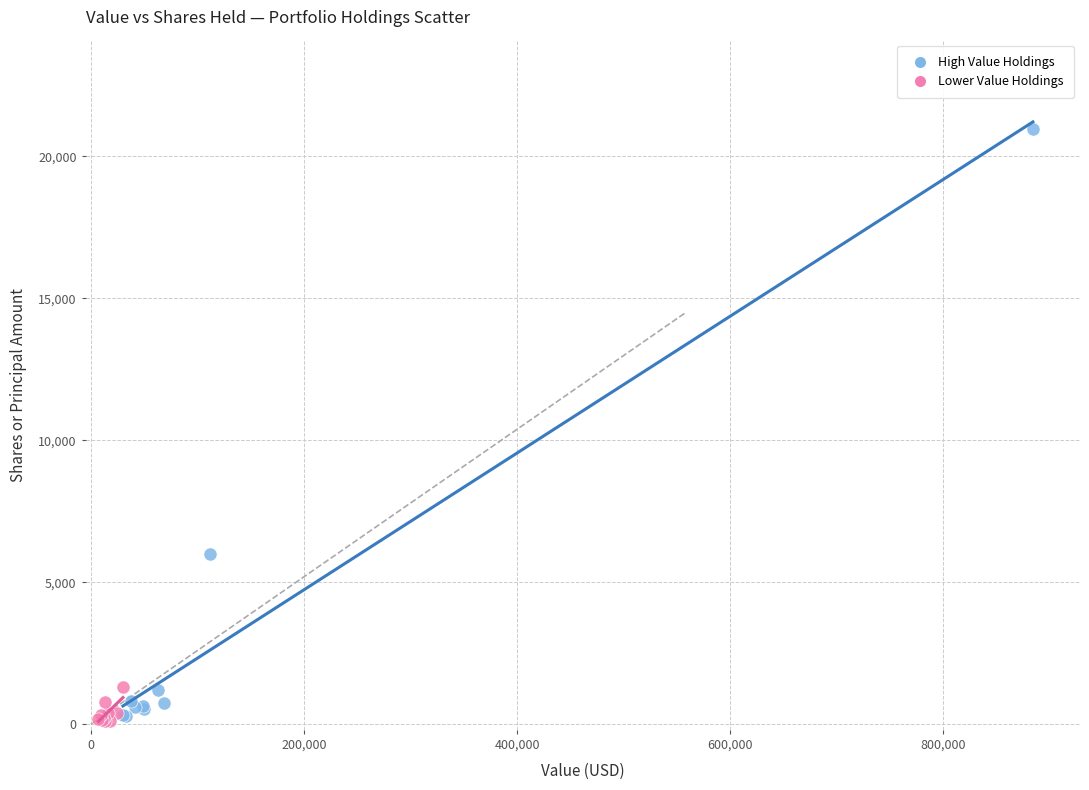

Which series has the largest Y range (max minus min)?

High Value Holdings